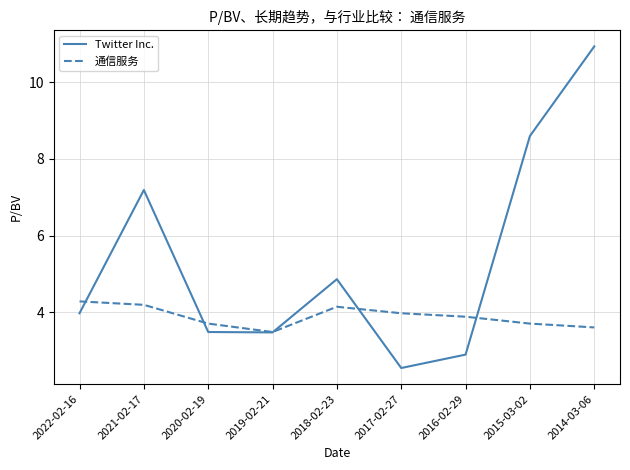

How many intersections are there between 通信服务 and Twitter Inc.?

5